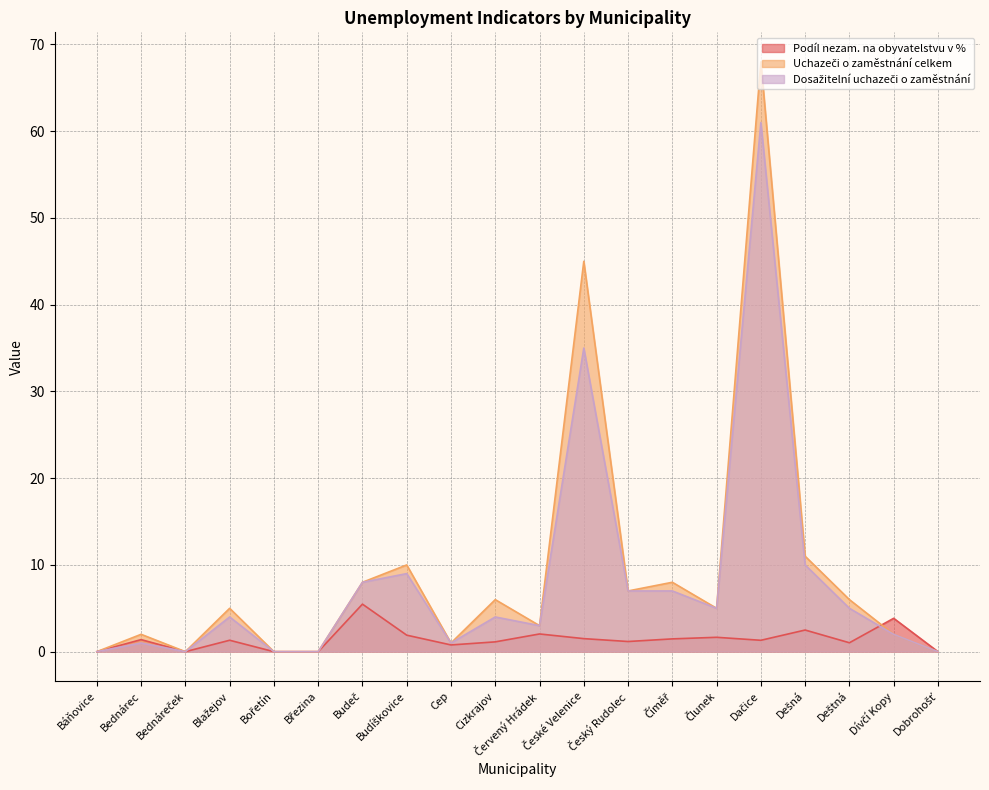

What is the label of the 17th point from the left?

Dešná